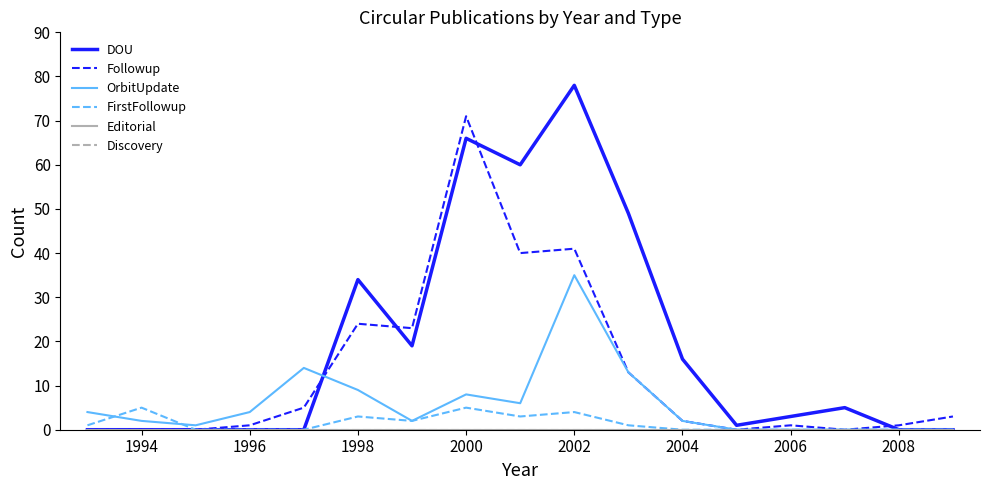

Is this an area chart (filled region under the line)?

No